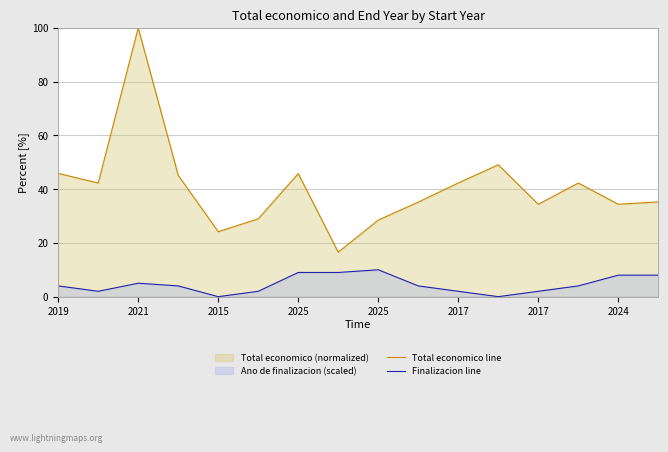

Which series has the largest total across all categories?

Total economico line